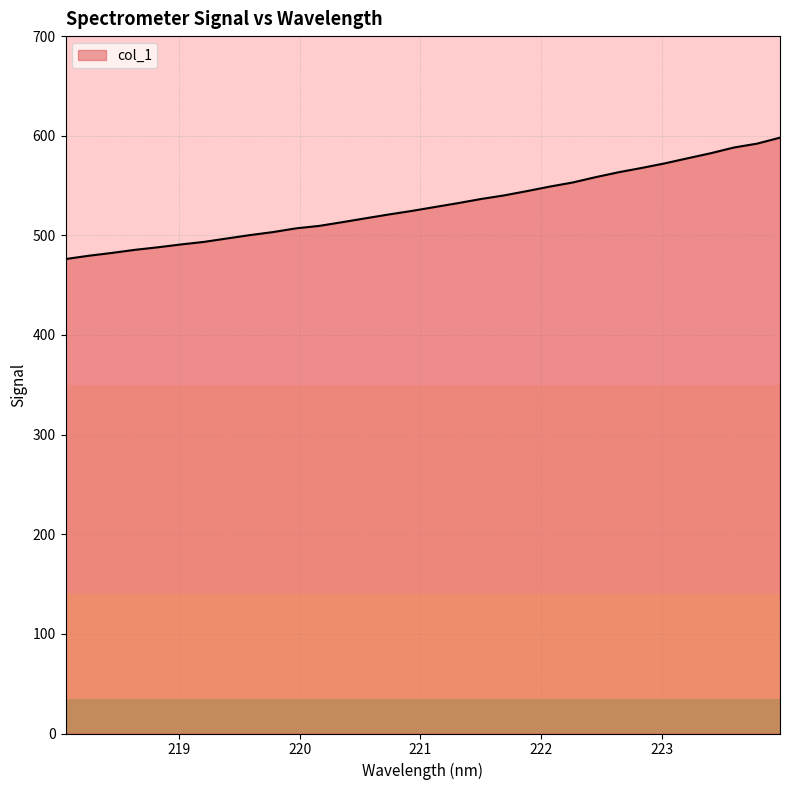

What is the difference between the maximum and minimum values?

121.8